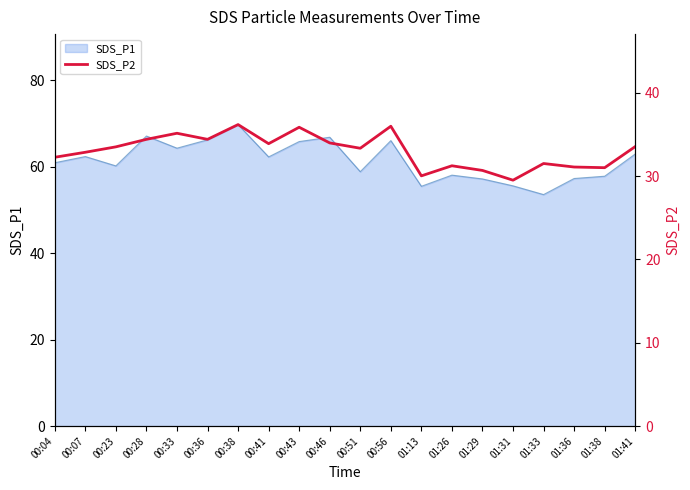

True or false: SDS_P1 has a value of 63.0 at 01:41.

True